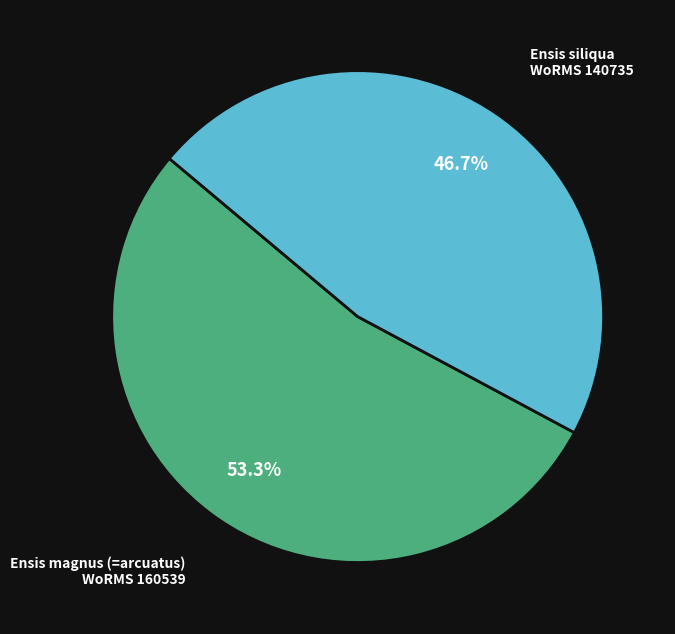

Is there any slice that represents more than half of the pie?

Yes